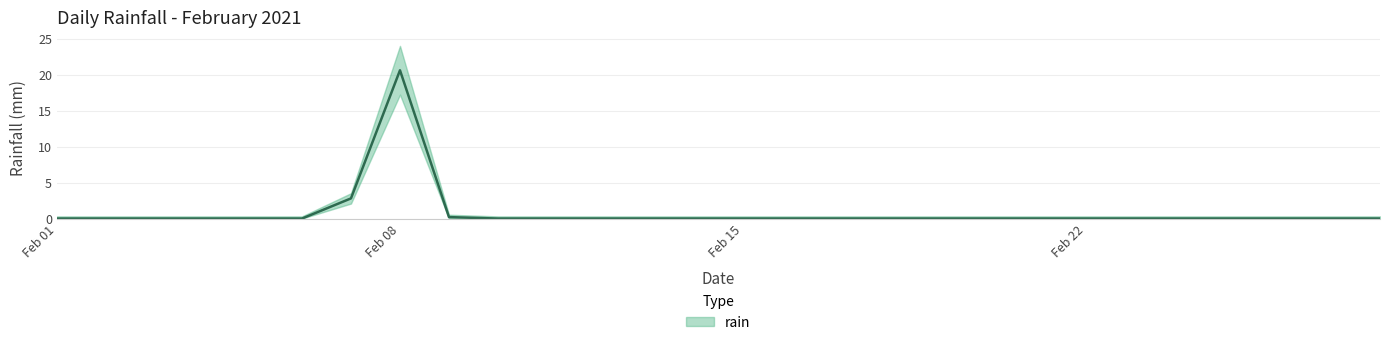

How many data points does each series have?

28